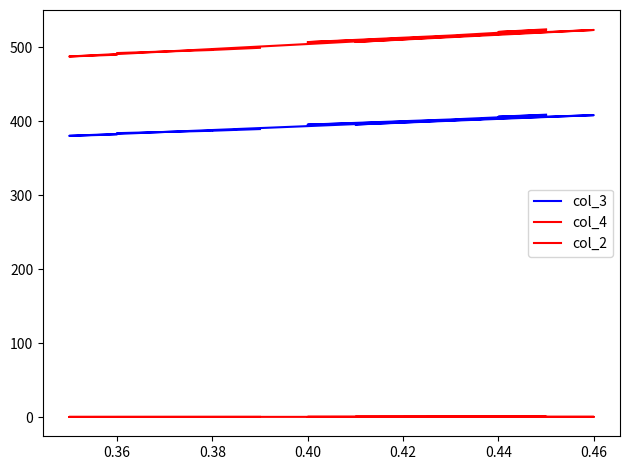

What value does the col_2 series have at 0.40?

0.4